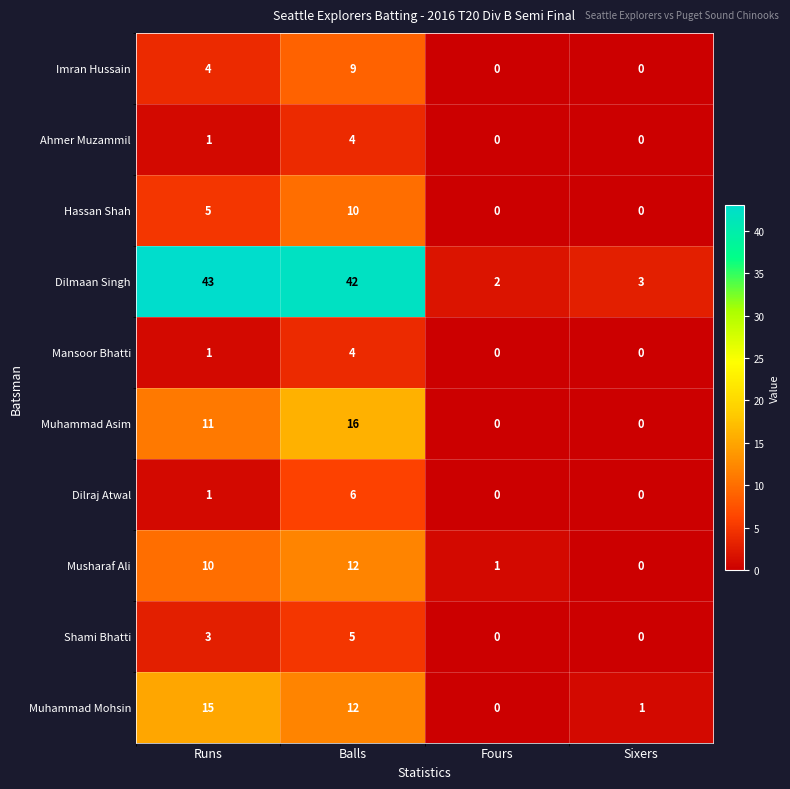

Which series has the largest total across all categories?

Dilmaan Singh